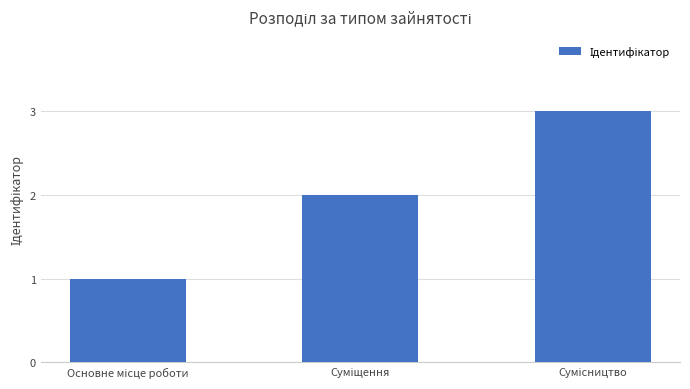

What is the sum of all values?

6